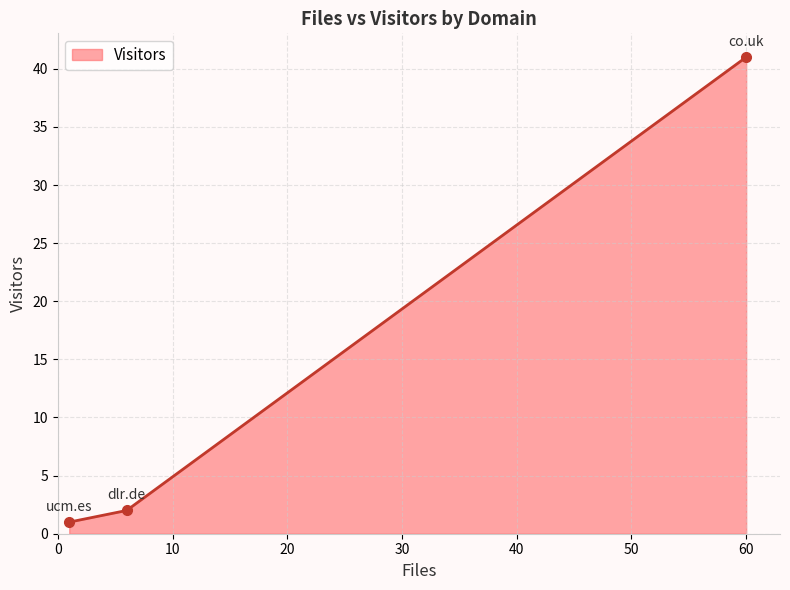

What is the value of the 3rd point from the left?

41